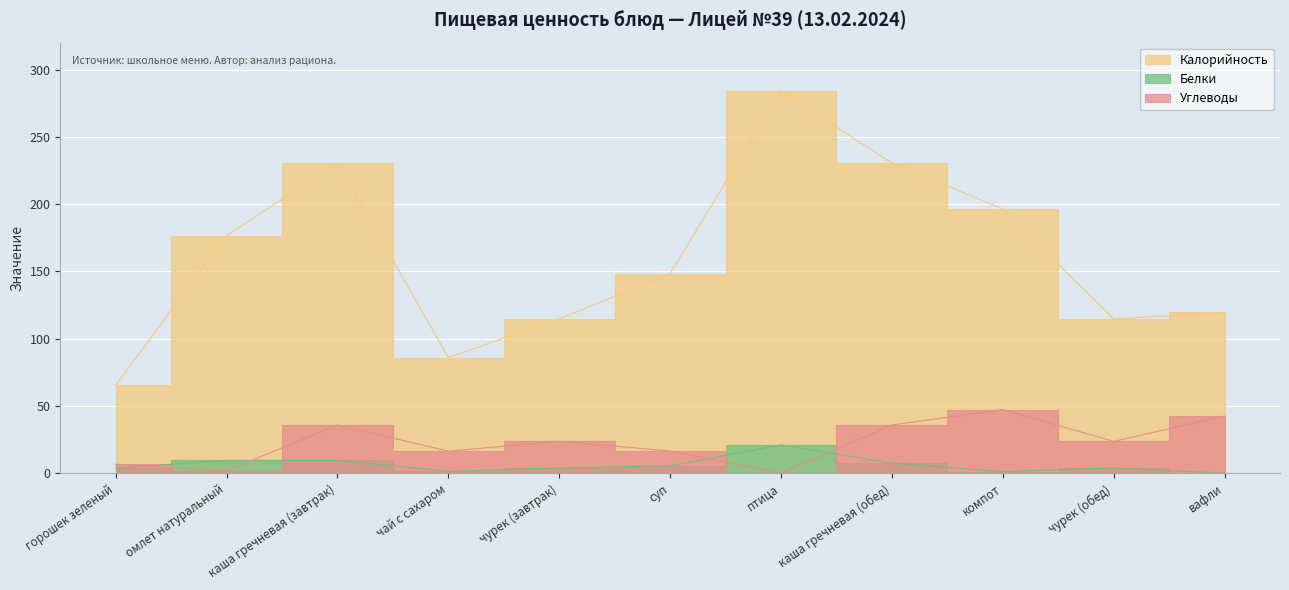

How many interior local peaks does the Калорийность series have?

2